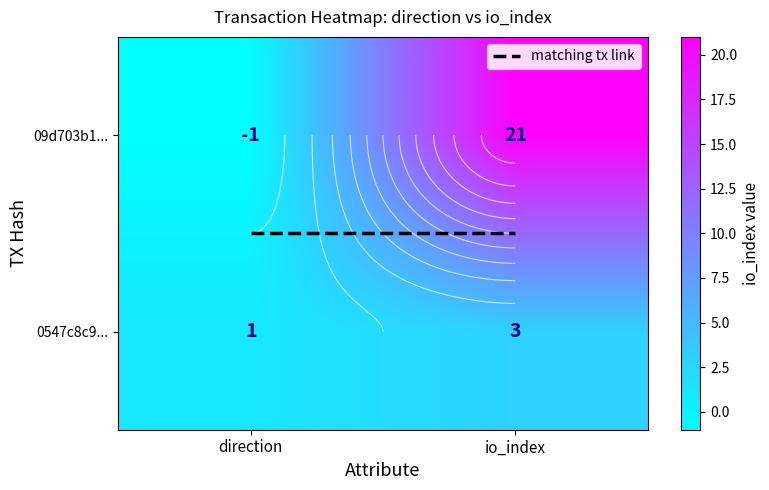

Reading right to left, list all the values displayed in this chart.

09d703b191e1847cbc90fd164d53430d48c7baa: 21	-1
0547c8c959dcb3fba4913bb995c80b67d463d1b: 3	1